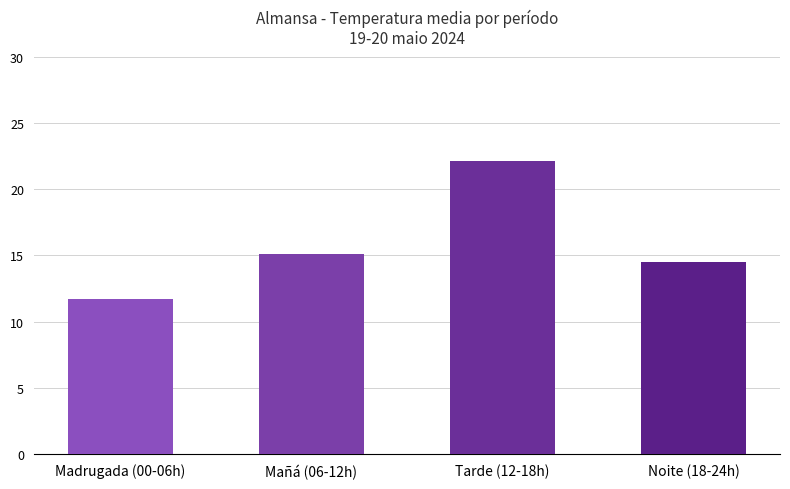

Which category has the highest value across all series?

Tarde (12-18h)